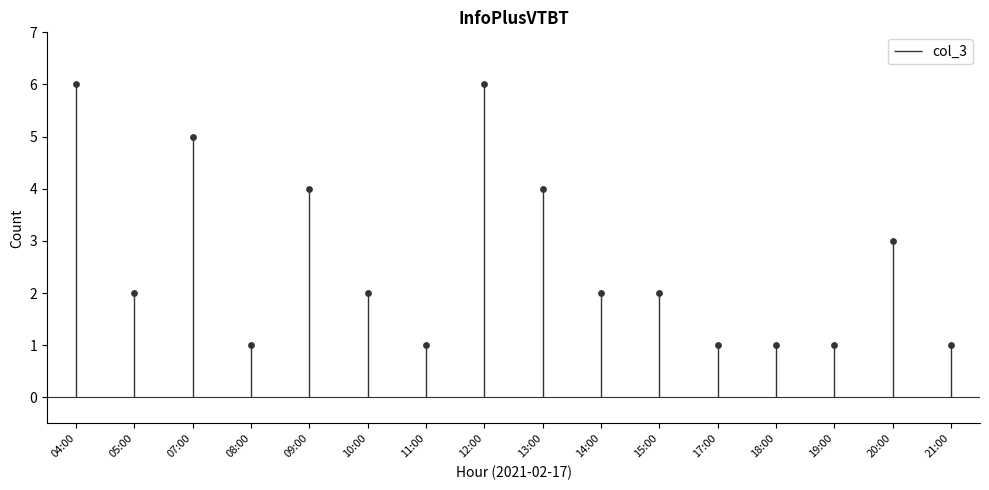

What is the change in value from 14:00 to 18:00?

-1